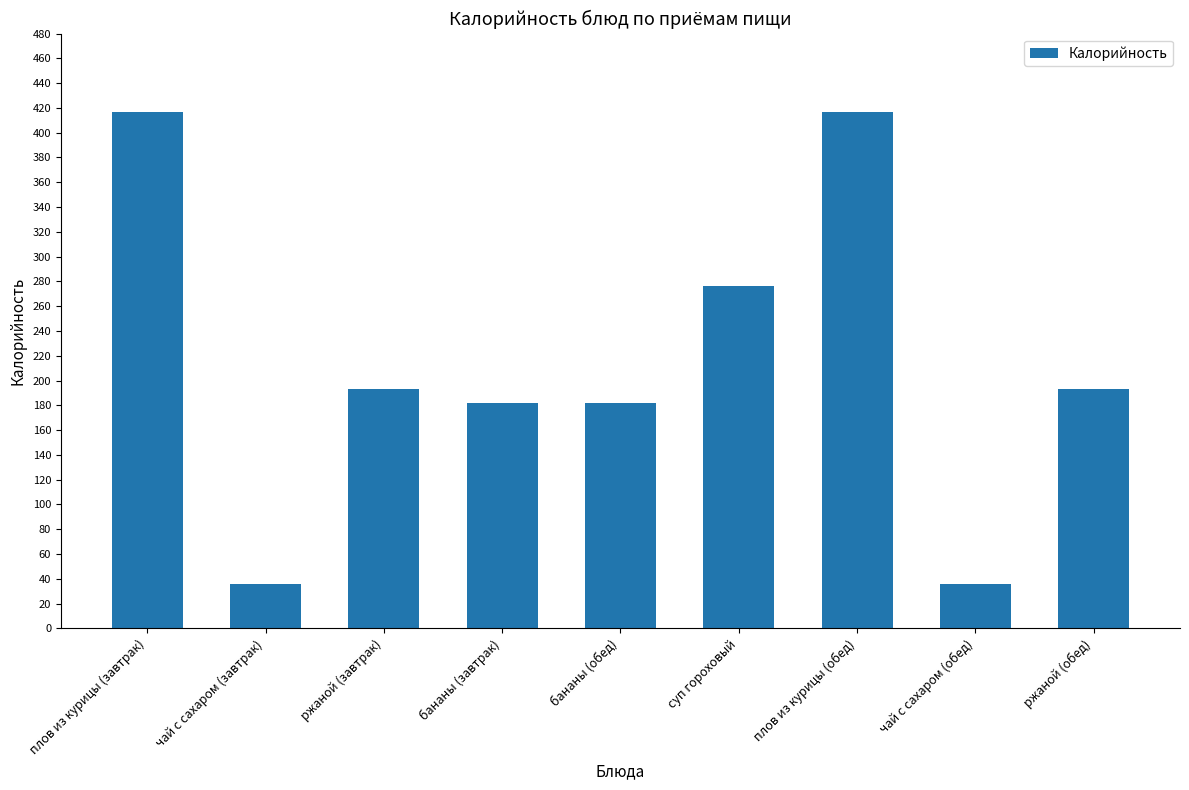

Is it true that the value at ржаной (завтрак) is 326?

False